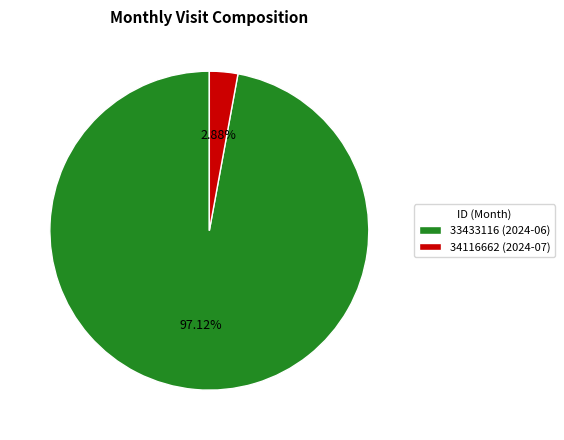

Count the number of slices in the pie.

2